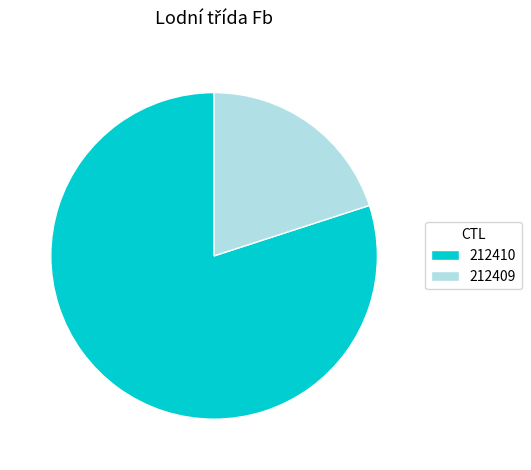

The 212410 slice represents 80% of the pie. True or false?

True